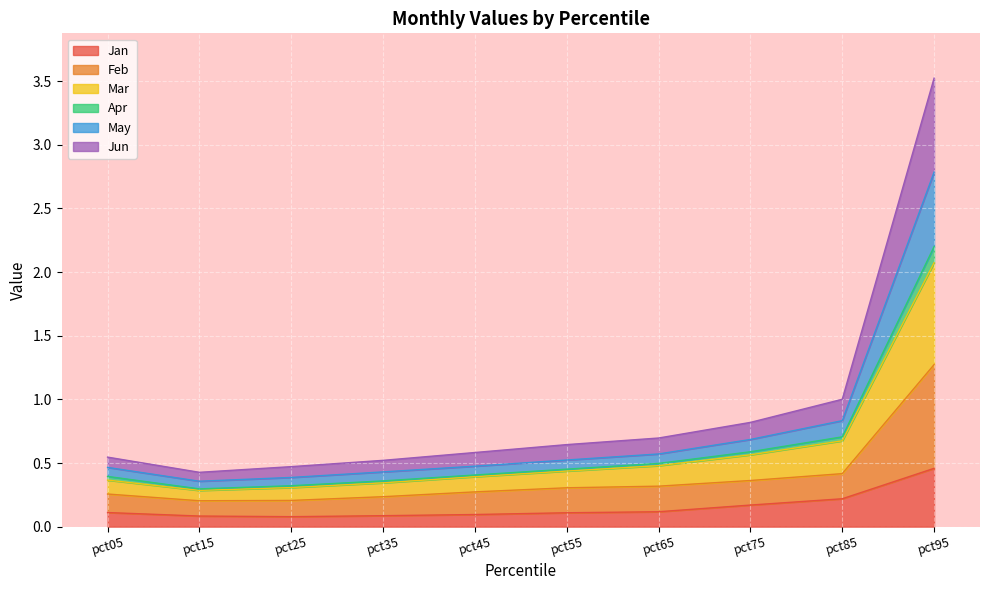

Count the May values in the range 0 to 1.

9